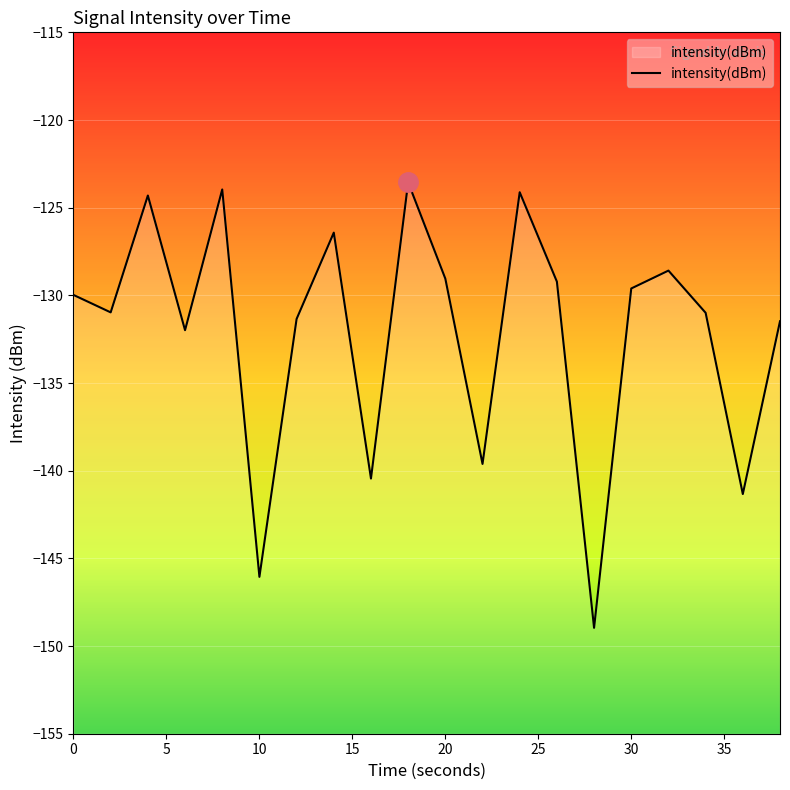

What is the difference between the maximum and minimum values?

25.4